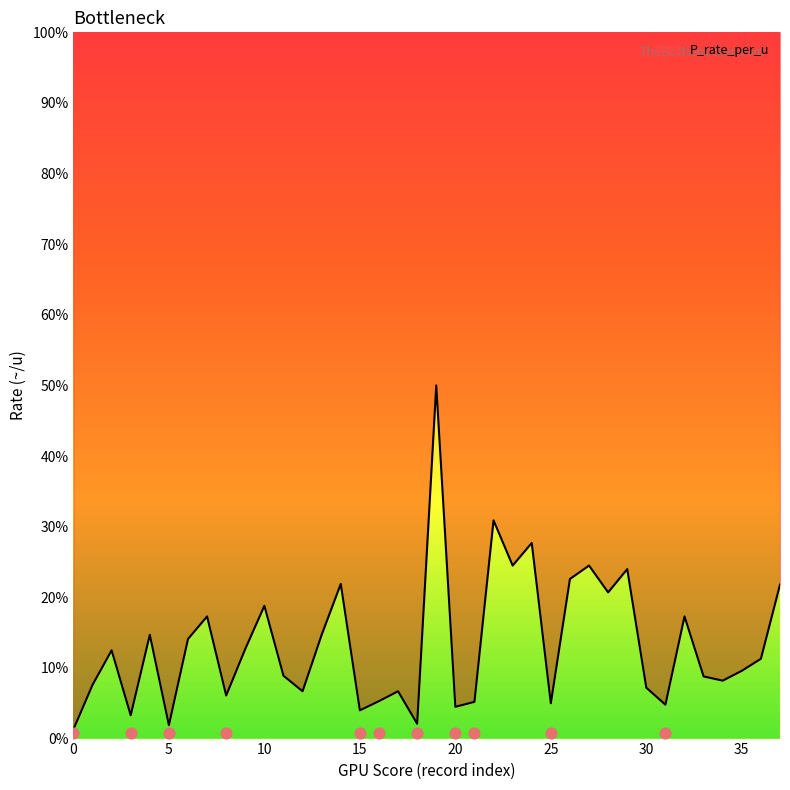

What is the ratio of the value at 33 to the value at 12?

1.3